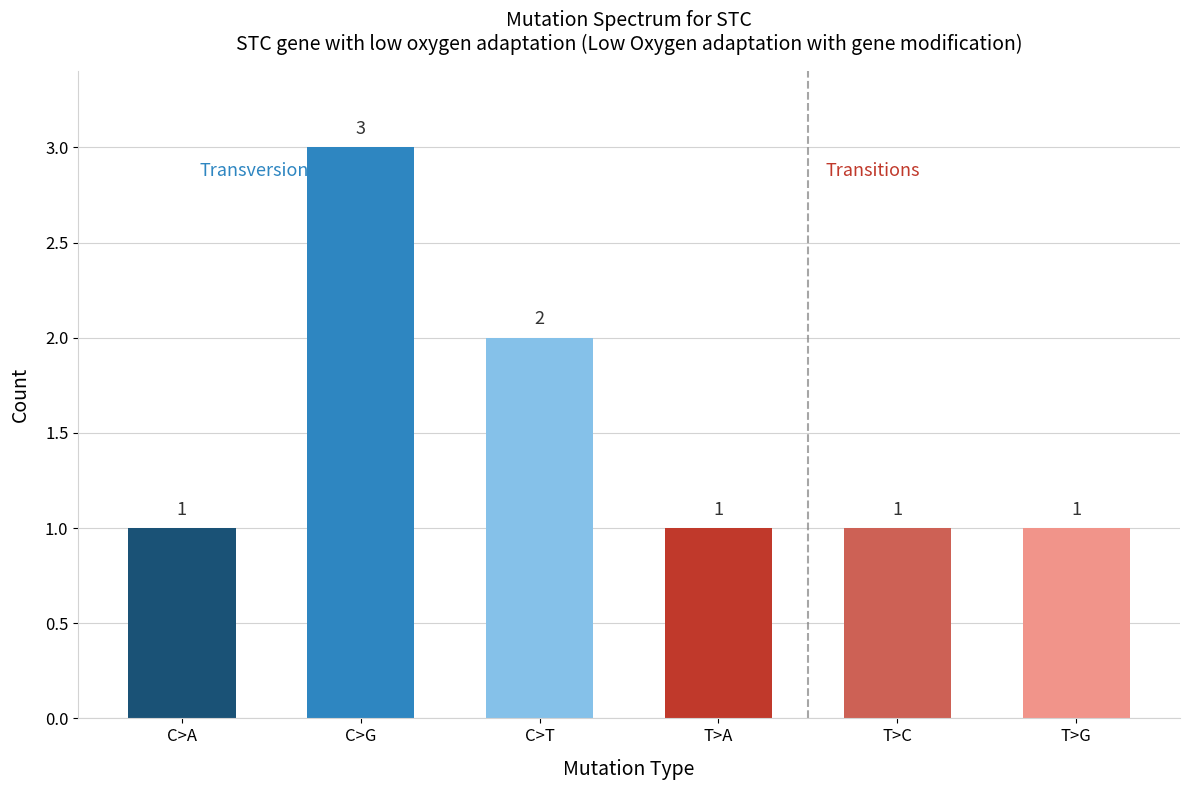

Where is the data nearest to the value 2?

C>T